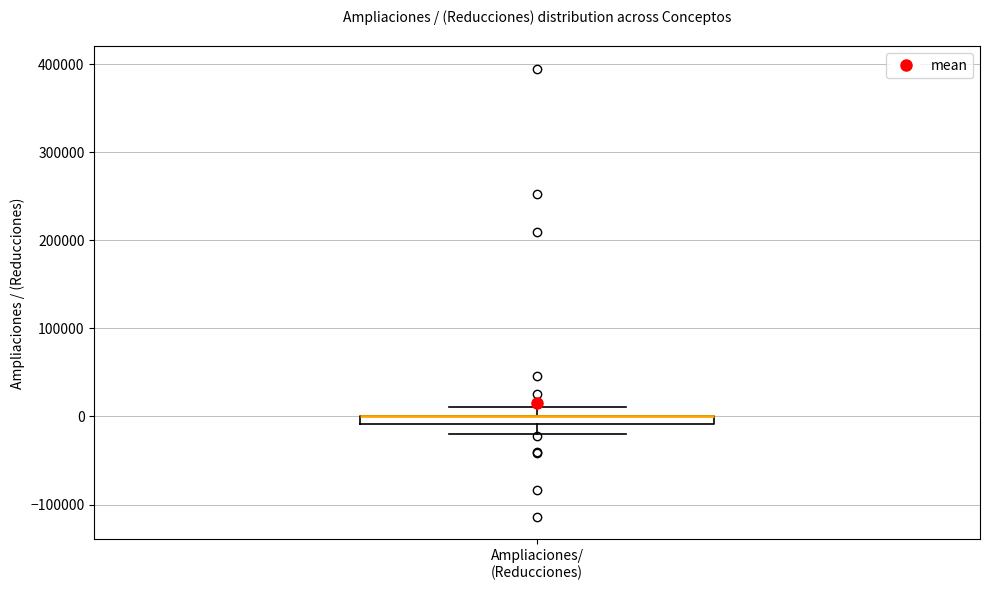

Where does the upper whisker of the box for Ampliaciones/ (Reducciones) end on the y-axis? The values are not printed on the chart, so give them approximately, as read against the axis.

10000